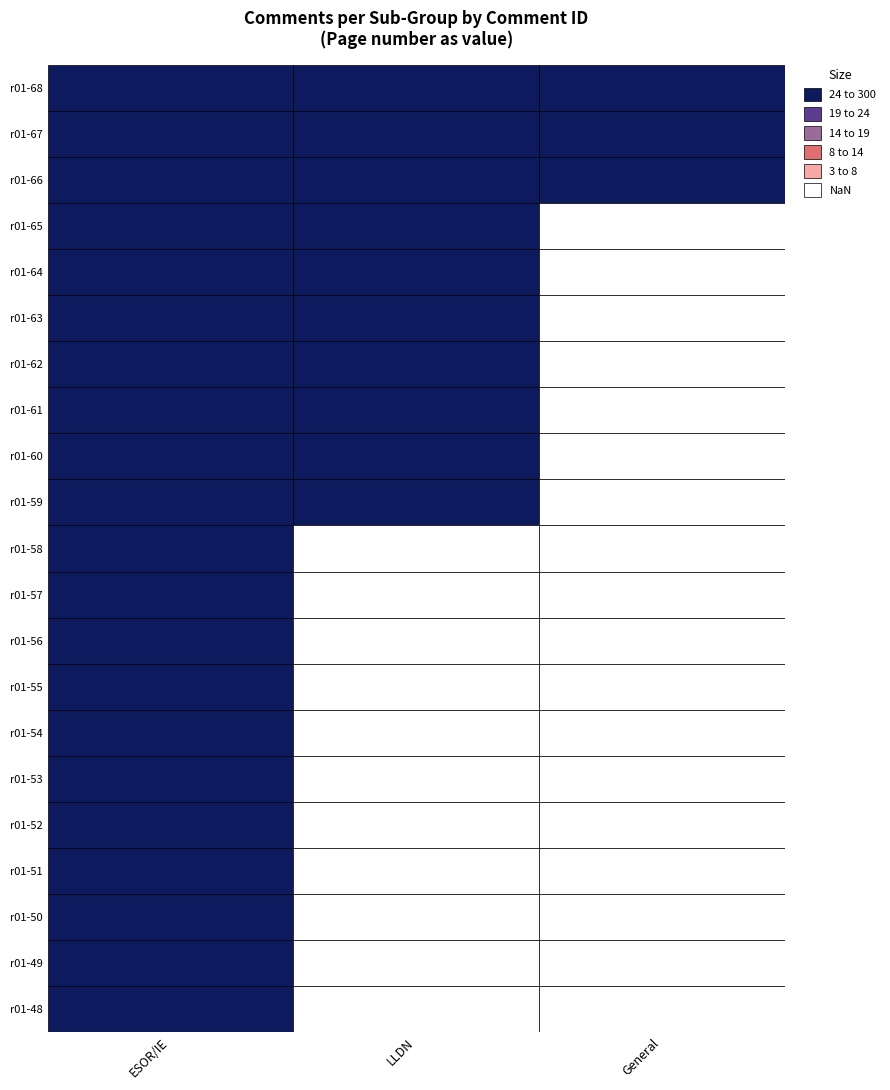

What is the total value across all series at 8?

169